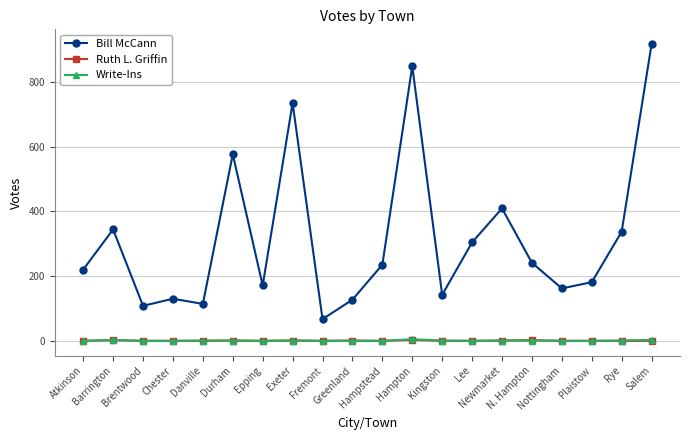

How many data points does each series have?

20